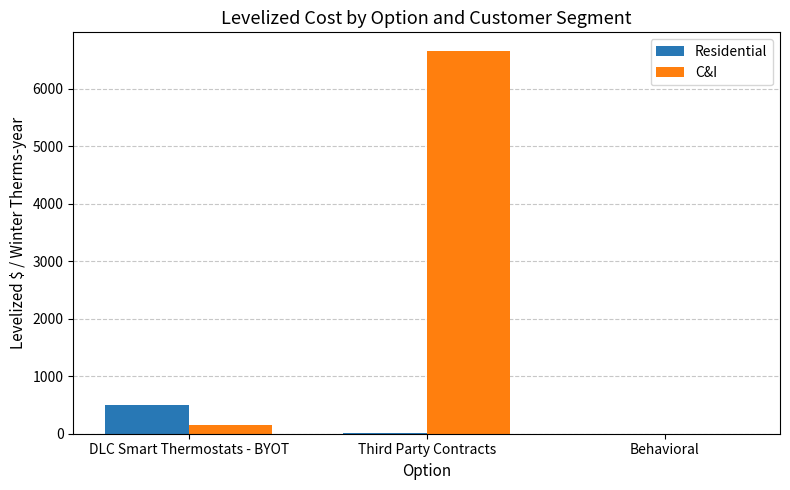

The value of C&I at Behavioral is 3.1. True or false?

True